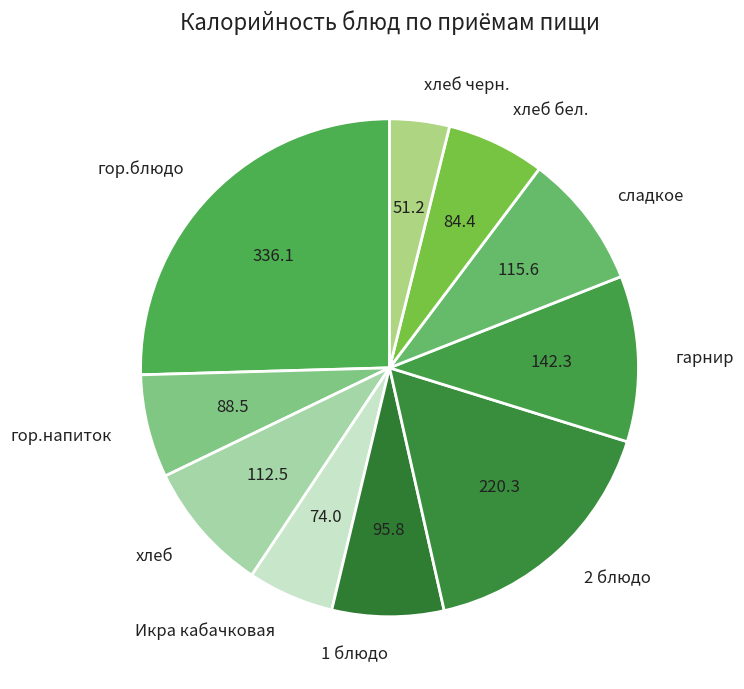

The гор.блюдо slice represents 35% of the pie. True or false?

False